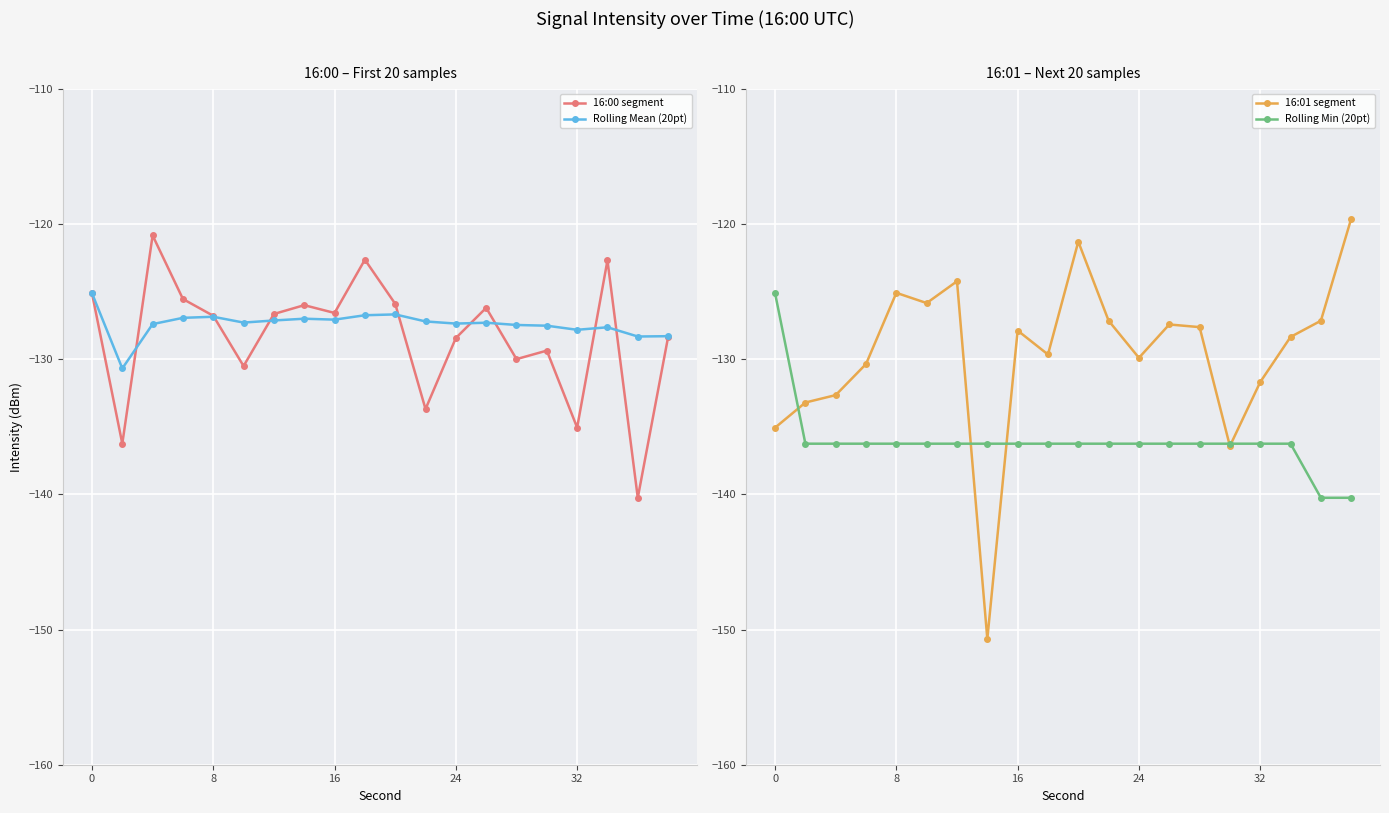

The value of Rolling Min (20pt) at 24 is -136.3. True or false?

True